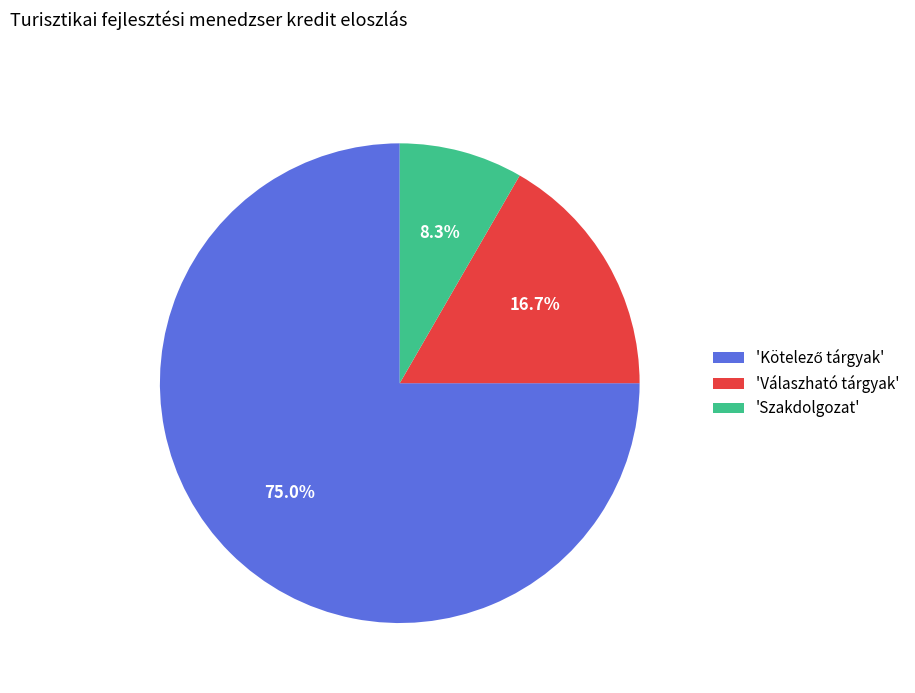

Which has a higher value, 'Válaszható tárgyak' or 'Szakdolgozat'?

'Válaszható tárgyak'